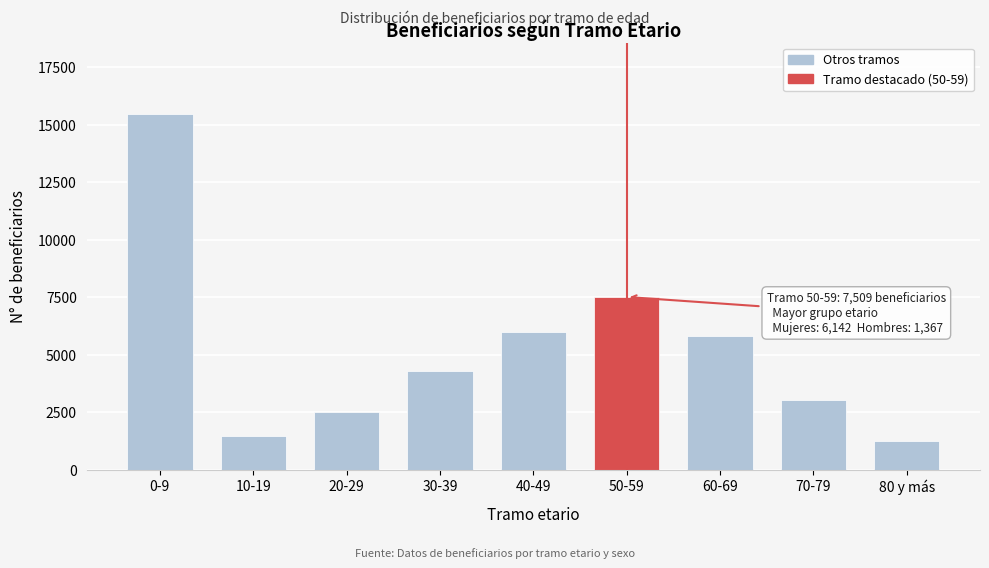

Reading right to left, extract all data points from this chart.

1262	3025	5811	7509	6003	4282	2514	1454	15479